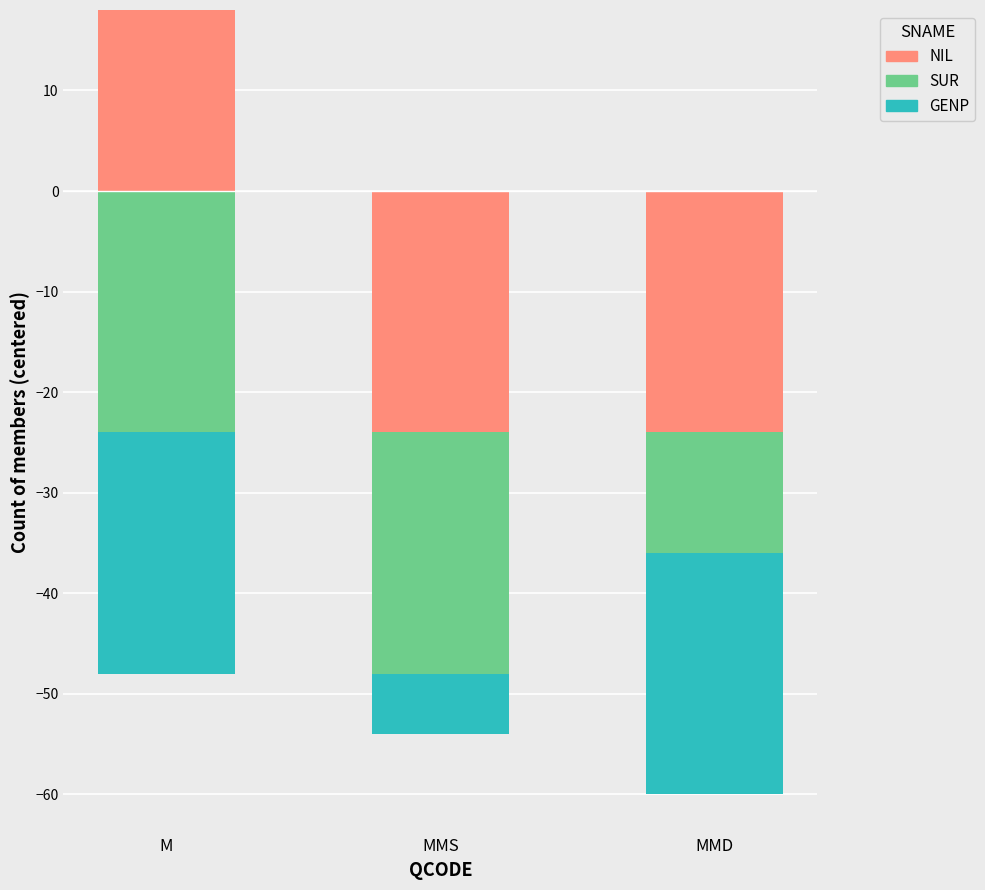

What is the label of the 1st bar from the right?

MMD